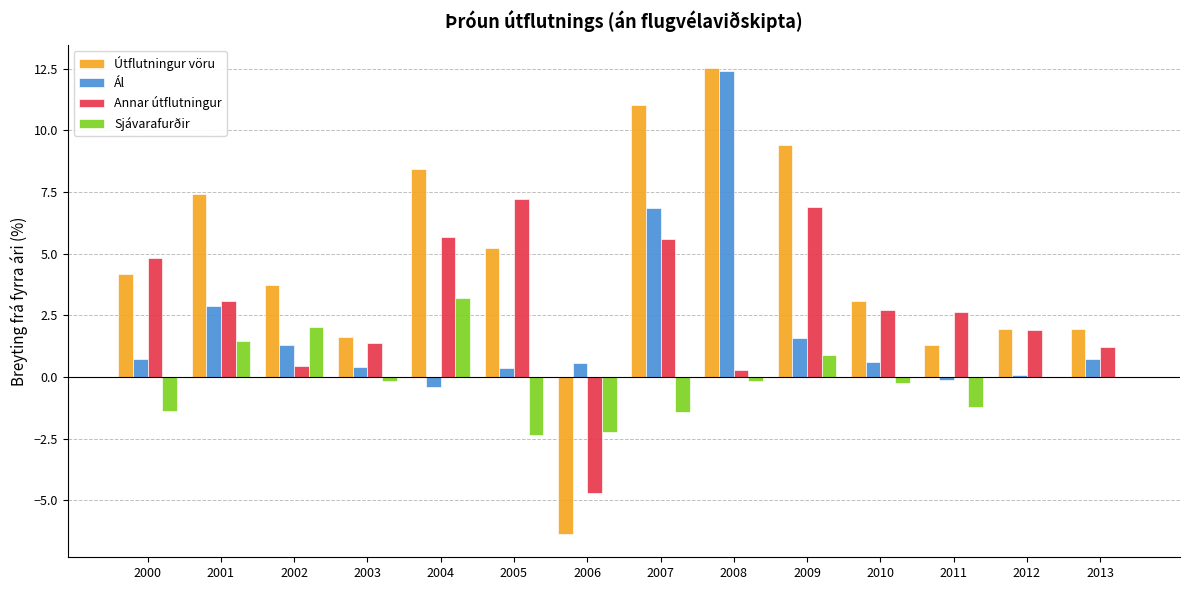

How many groups of bars are there?

14